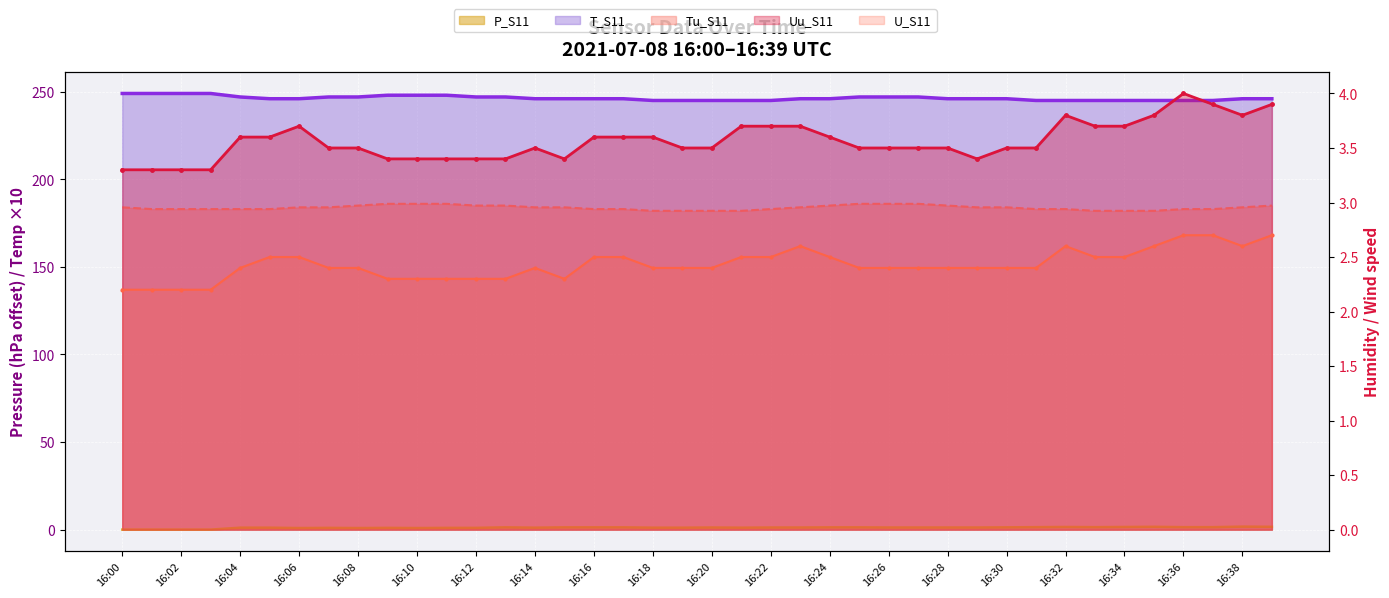

At how many categories does at least one series exceed 83?

40